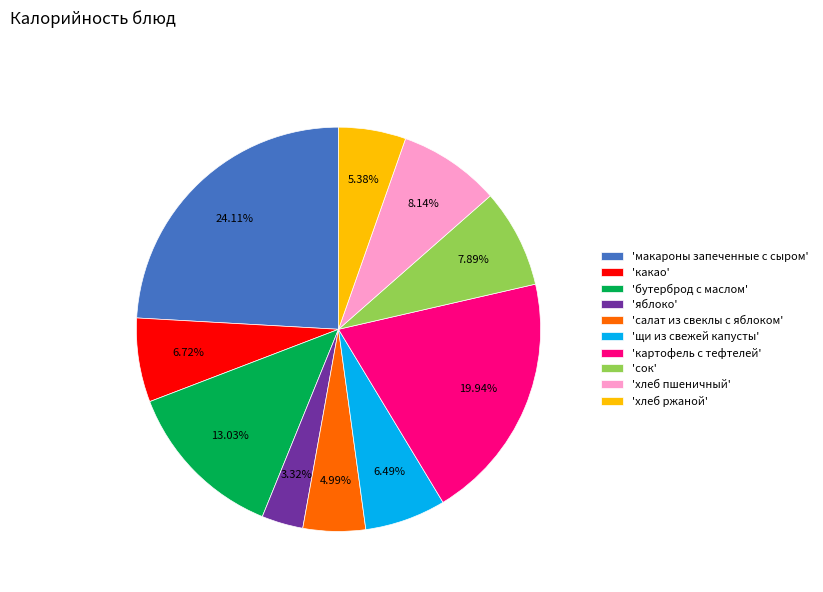

What is the smallest slice in the pie chart?

'яблоко'